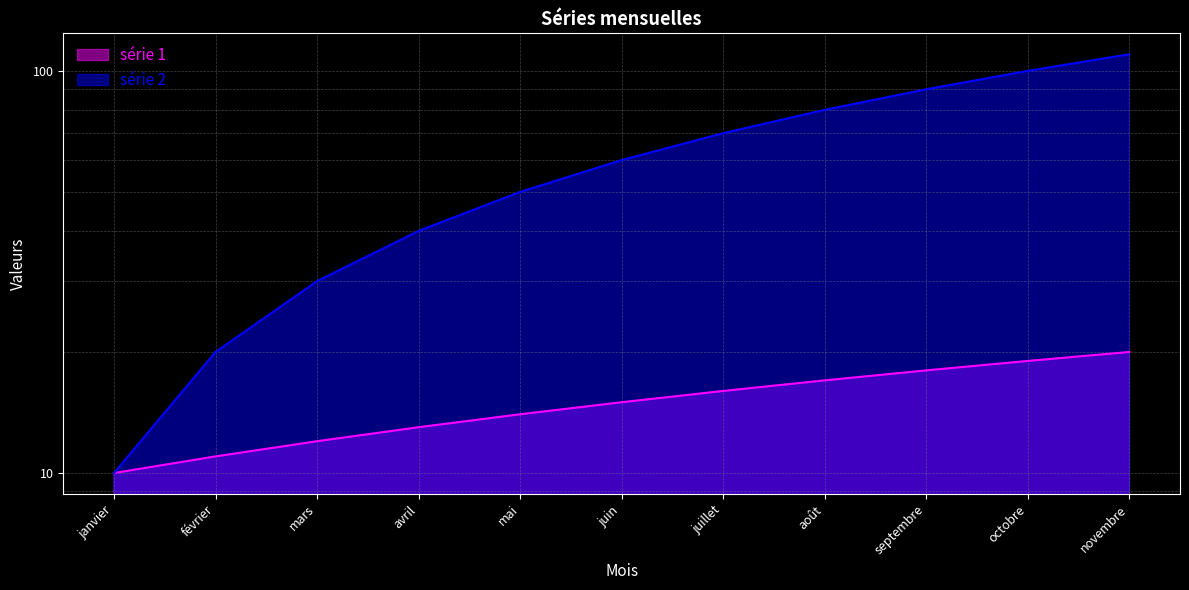

How many values in the série 2 series are below 60?

5